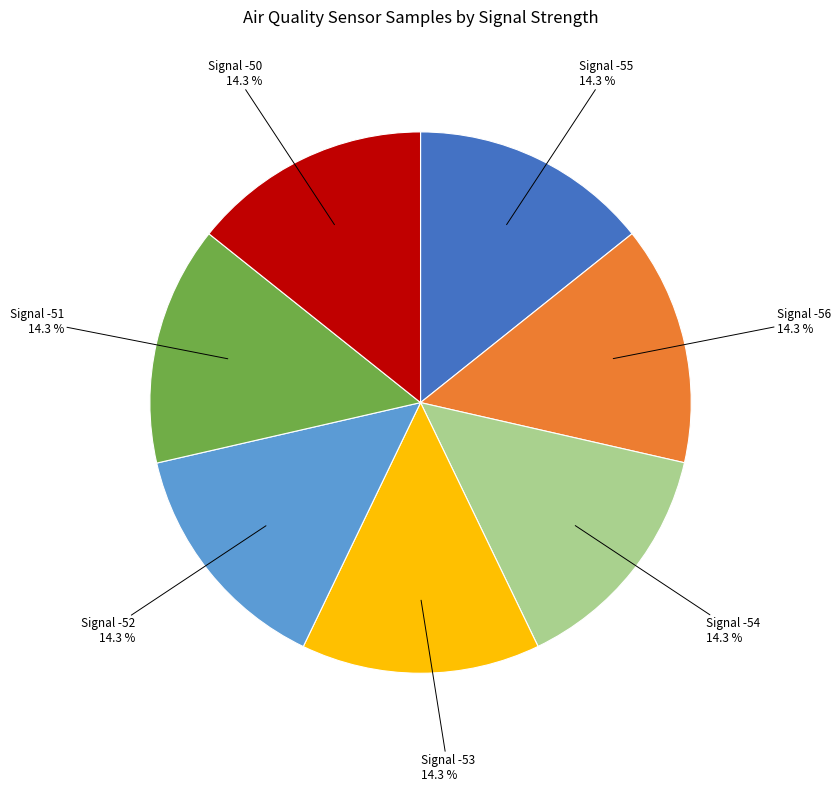

Is it true that Signal -52 is 8% of the pie?

False